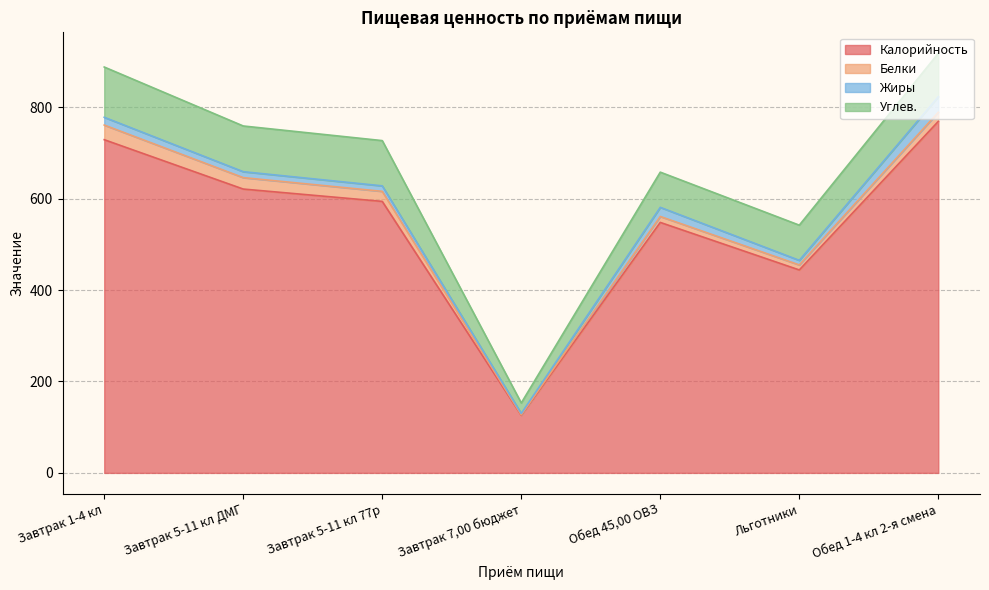

List the labels in order of Белки value, smallest first.

Завтрак 7,00 бюджет, Льготники, Обед 45,00 ОВЗ, Обед 1-4 кл 2-я смена, Завтрак 5-11 кл 77р, Завтрак 5-11 кл ДМГ, Завтрак 1-4 кл